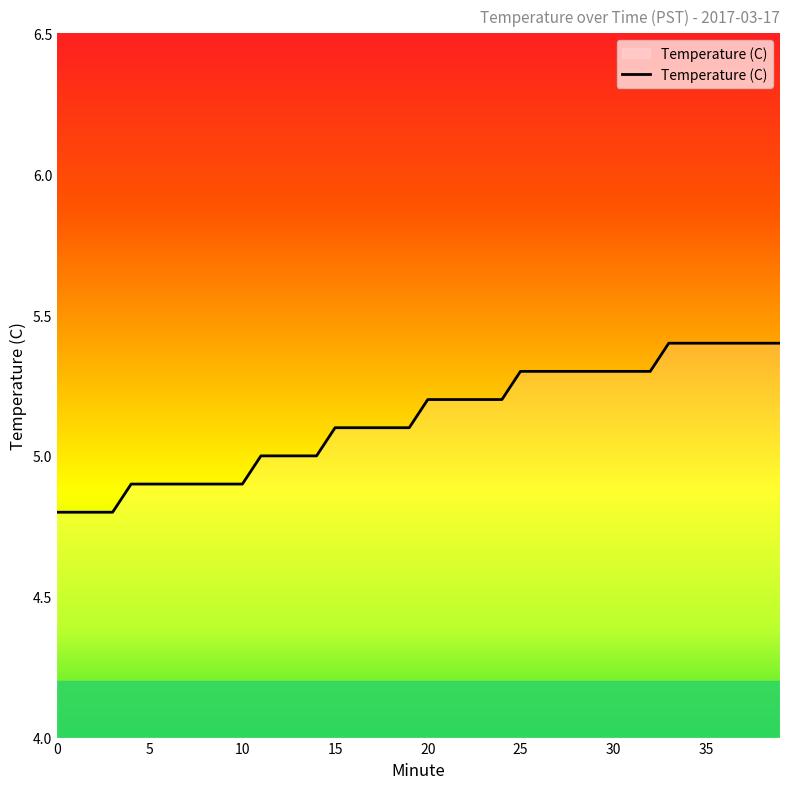

What is the smallest value displayed?

4.8